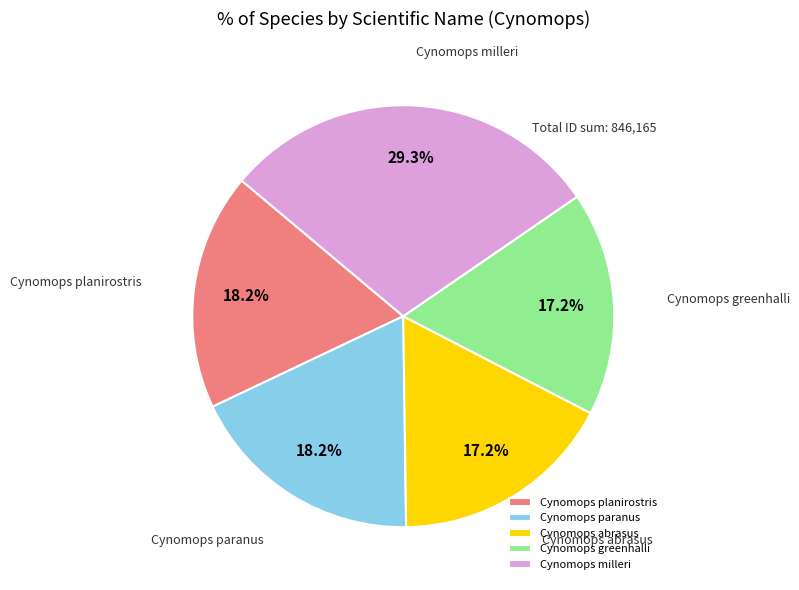

The Cynomops paranus slice represents 18% of the pie. True or false?

True